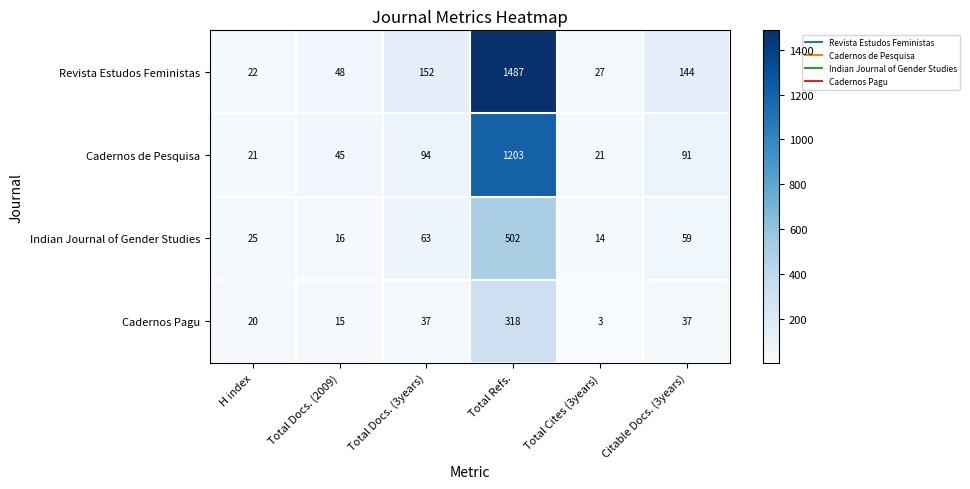

Which series has the largest range (max minus min)?

Revista Estudos Feministas